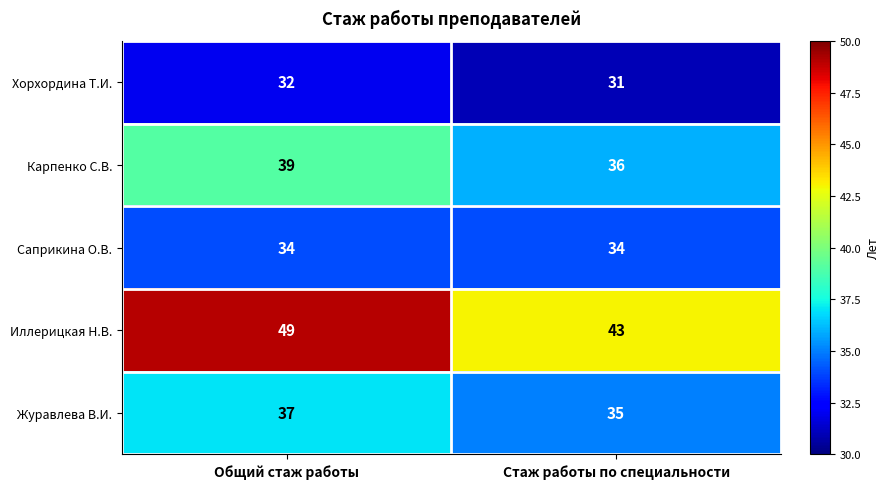

Reading right to left, what are all the values shown in this chart?

Хорхордина Т.И.: Стаж работы по специальности=31	Общий стаж работы=32
Карпенко С.В.: Стаж работы по специальности=36	Общий стаж работы=39
Саприкина О.В.: Стаж работы по специальности=34	Общий стаж работы=34
Иллерицкая Н.В.: Стаж работы по специальности=43	Общий стаж работы=49
Журавлева В.И.: Стаж работы по специальности=35	Общий стаж работы=37